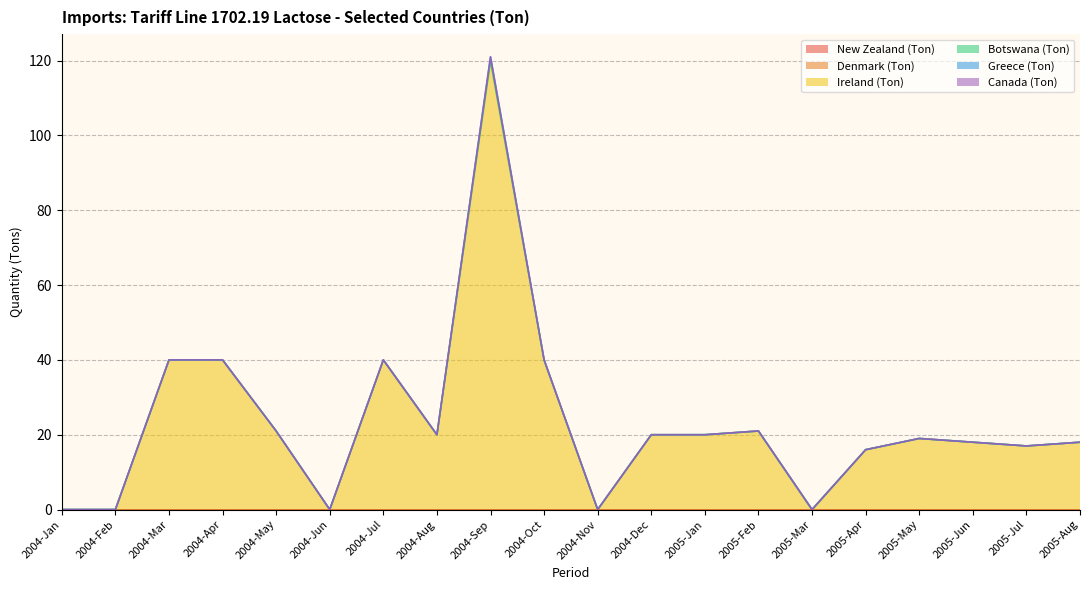

Which label corresponds to the smallest value in the chart?

2004-Jan